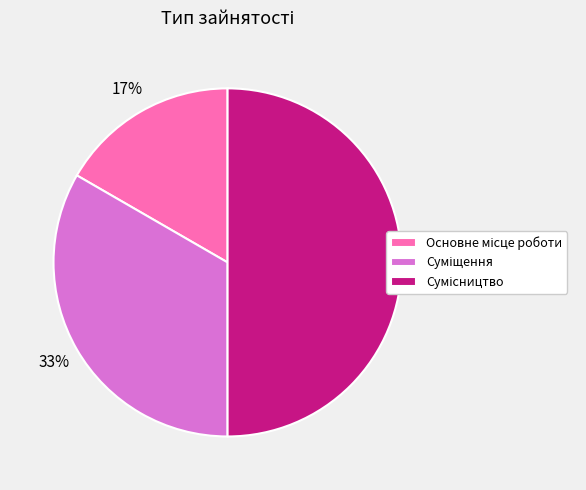

To the nearest percent, what is the difference between the largest and smallest slice percentages?

33%